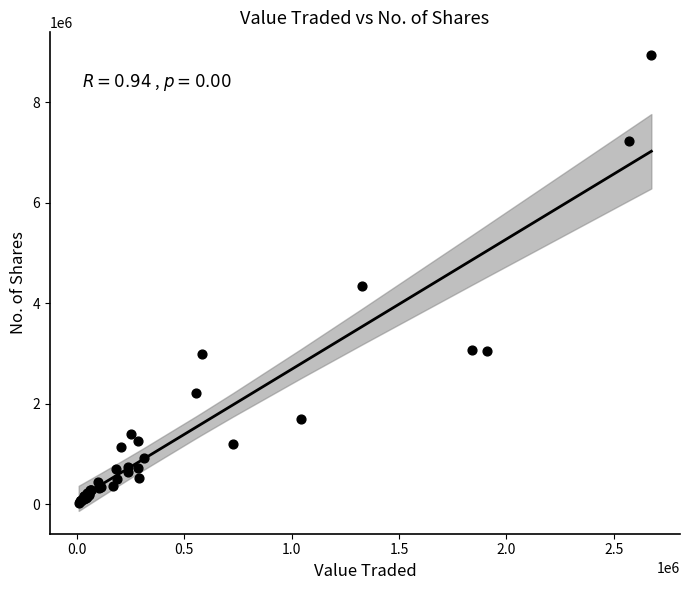

What Y value in the scatter plot is closest to 4483966?

4340463